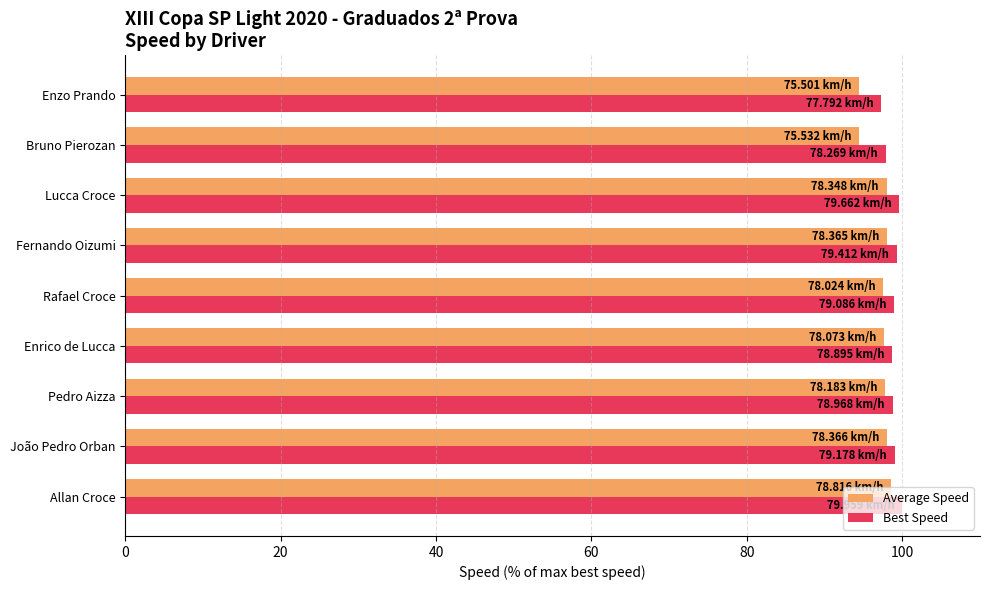

Which series has the largest range (max minus min)?

Average Speed